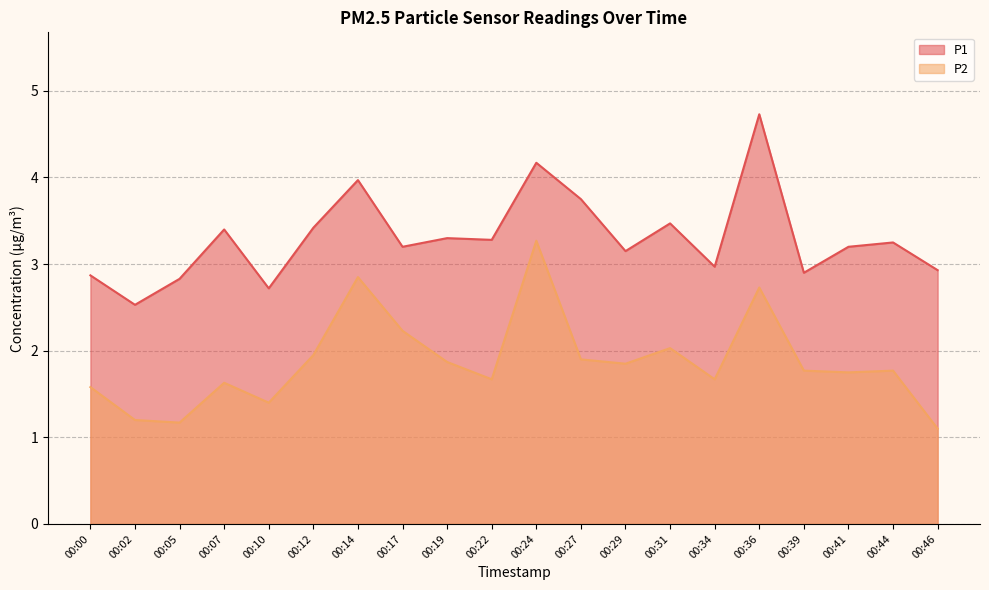

At which category does P1 reach its first local valley?

00:02